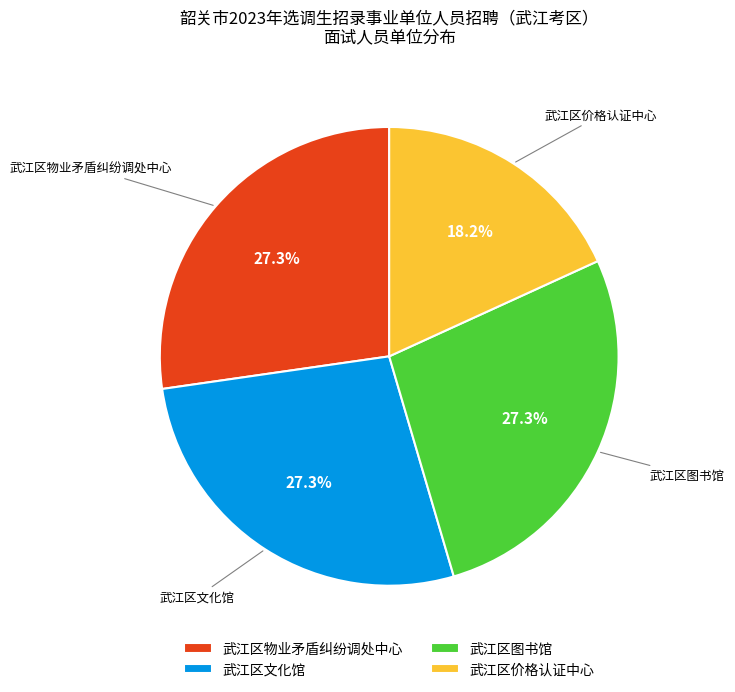

Does any single category account for the majority?

No